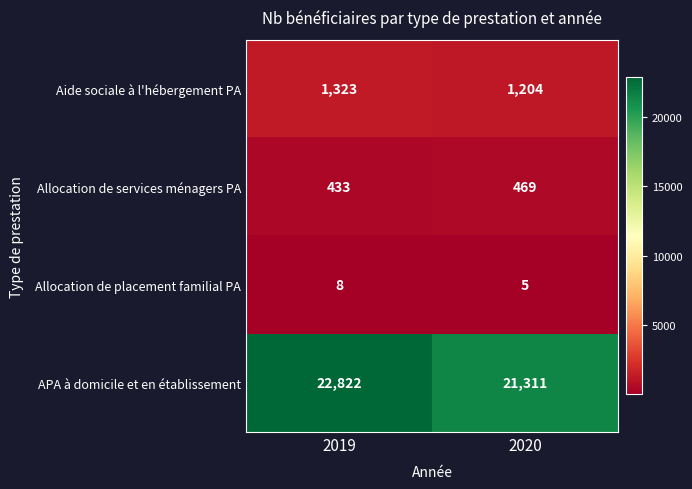

True or false: Aide sociale à l'hébergement PA has a value of 1204 at 2020.

True